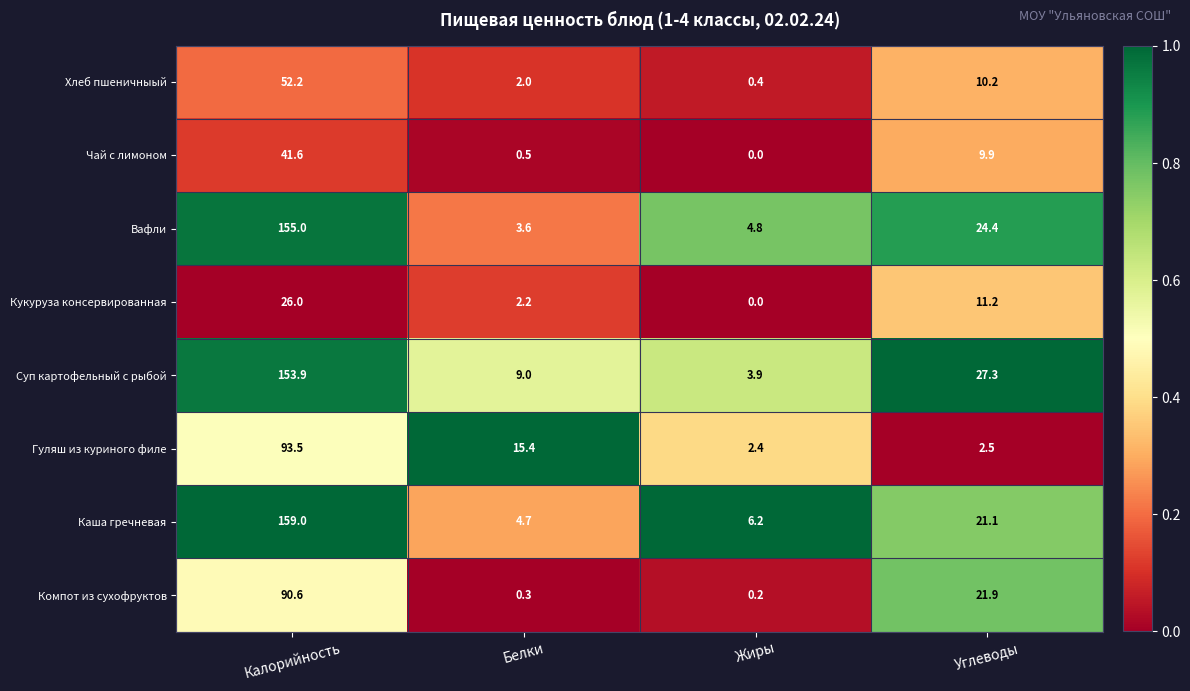

Rank the categories by Чай с лимоном value from highest to lowest.

Калорийность, Углеводы, Белки, Жиры